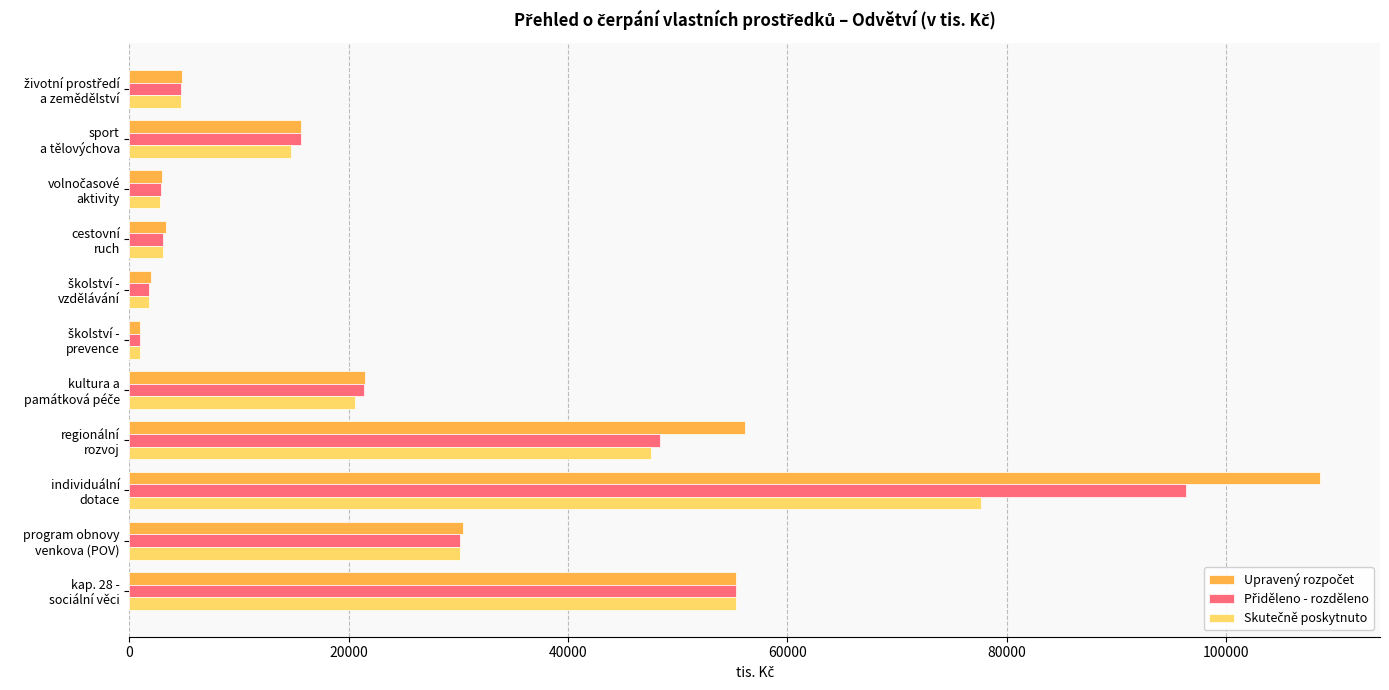

At how many categories does at least one series exceed 32699?

3